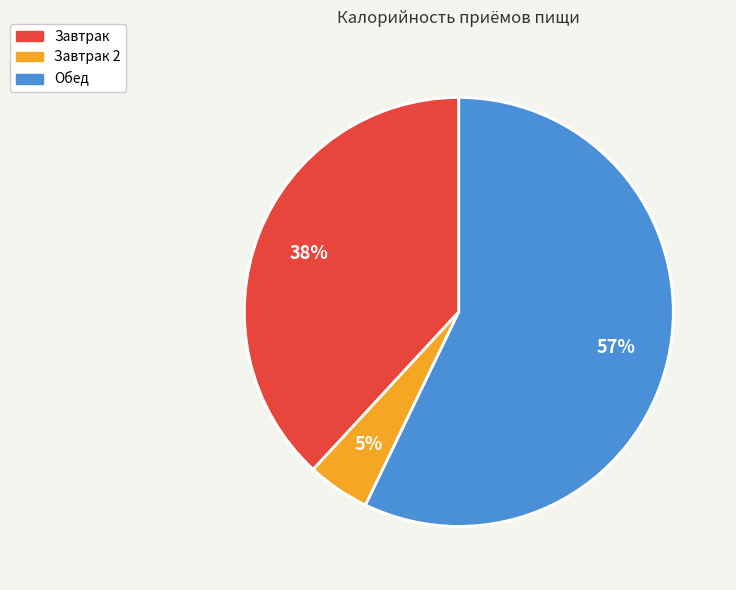

Is it true that Обед is 57% of the pie?

True